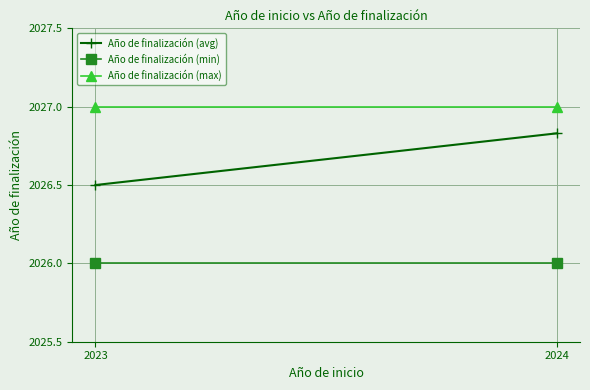

What is the value of the Año de finalización (min) point at the 1st from the left?

2026.0